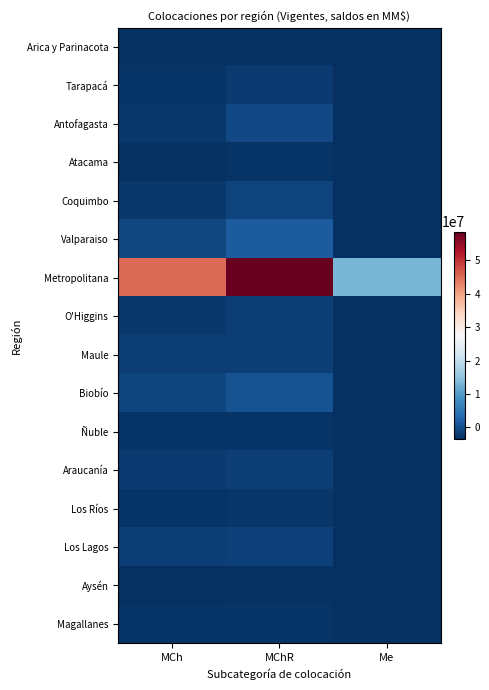

Reading left to right, transcribe all the data shown in this chart.

Arica y Parinacota: MCh=-3319743.3	MChR=-3230510.6	Me=-3610696.6
Tarapacá: MCh=-2959170.8	MChR=-2391927.7	Me=-3423087.0
Antofagasta: MCh=-2447054.0	MChR=-663137.4	Me=-3583902.9
Atacama: MCh=-3198108.9	MChR=-2911245.1	Me=-3597653.9
Coquimbo: MCh=-2457066.2	MChR=-1345821.9	Me=-3455401.2
Valparaiso: MCh=-882426.6	MChR=1708759.5	Me=-3368761.8
Metropolitana: MCh=45173267.5	MChR=58663730.4	Me=13272477.6
O'Higgins: MCh=-2404591.3	MChR=-1895620.2	Me=-3266891.2
Maule: MCh=-1810862.4	MChR=-1709663.2	Me=-3336923.0
Biobío: MCh=-1018645.3	MChR=285311.3	Me=-3421694.6
Ñuble: MCh=-3054294.6	MChR=-2964608.0	Me=-3597639.1
Araucanía: MCh=-2180012.9	MChR=-1679409.4	Me=-3498444.2
Los Ríos: MCh=-3053359.7	MChR=-2849720.8	Me=-3598276.8
Los Lagos: MCh=-1877705.6	MChR=-1657679.0	Me=-3440057.5
Aysén: MCh=-3401319.8	MChR=-3360254.2	Me=-3611569.6
Magallanes: MCh=-3109612.1	MChR=-2936294.6	Me=-3522681.3